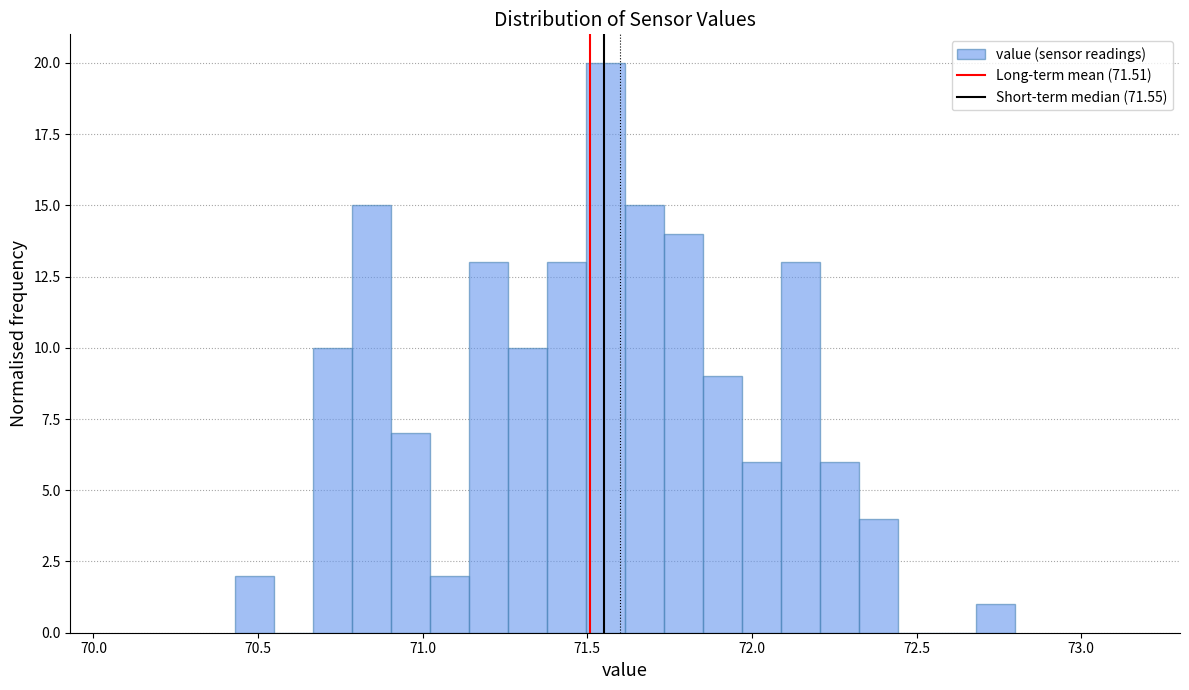

Read against the x-axis, roughly where is the centre of the tallest bar?

71.55